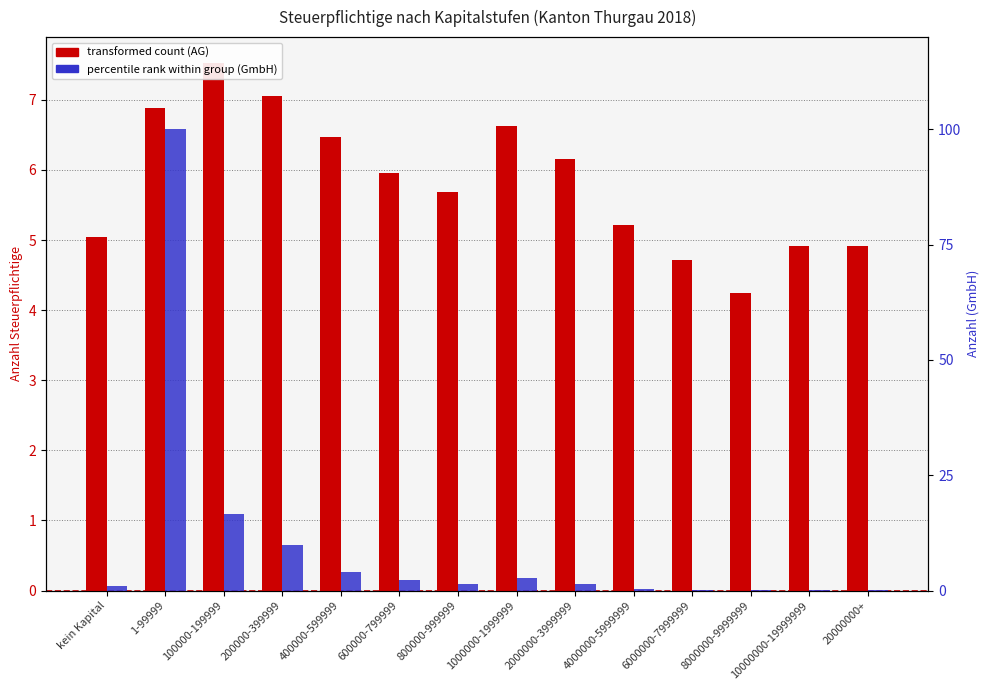

At which category is the sum across all series the highest?

1-99999